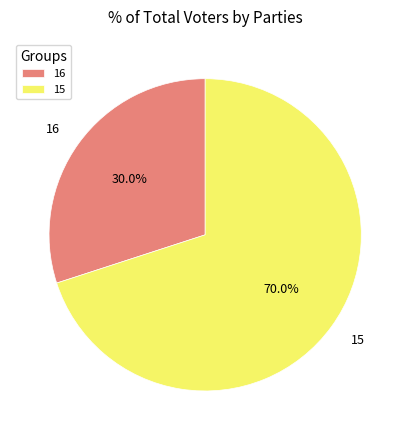

Which category has the biggest portion of the pie?

15